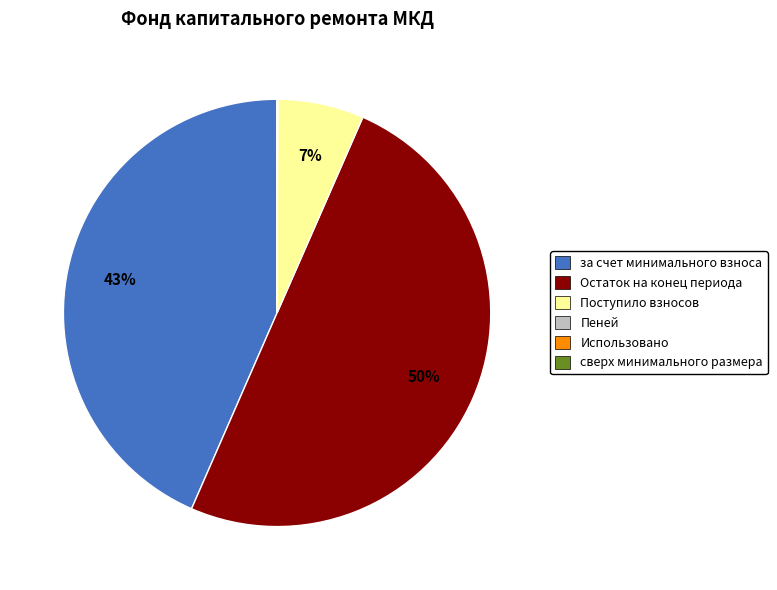

To the nearest percent, what is the difference between the largest and smallest slice percentages?

50%